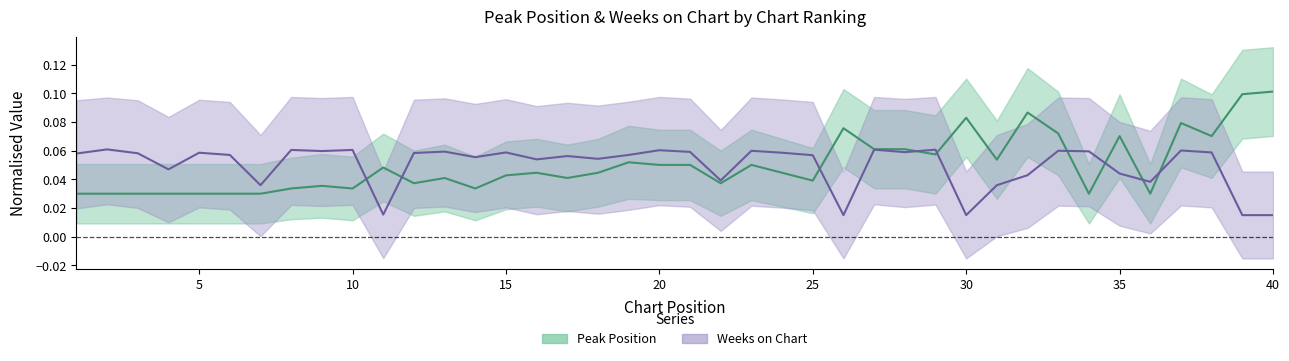

List the labels in order of Weeks on Chart value, smallest first.

26, 30, 39, 40, 11, 7, 31, 36, 22, 32, 35, 4, 16, 18, 14, 17, 25, 6, 19, 1, 3, 12, 5, 24, 15, 38, 28, 21, 13, 34, 9, 23, 33, 37, 20, 8, 10, 27, 29, 2